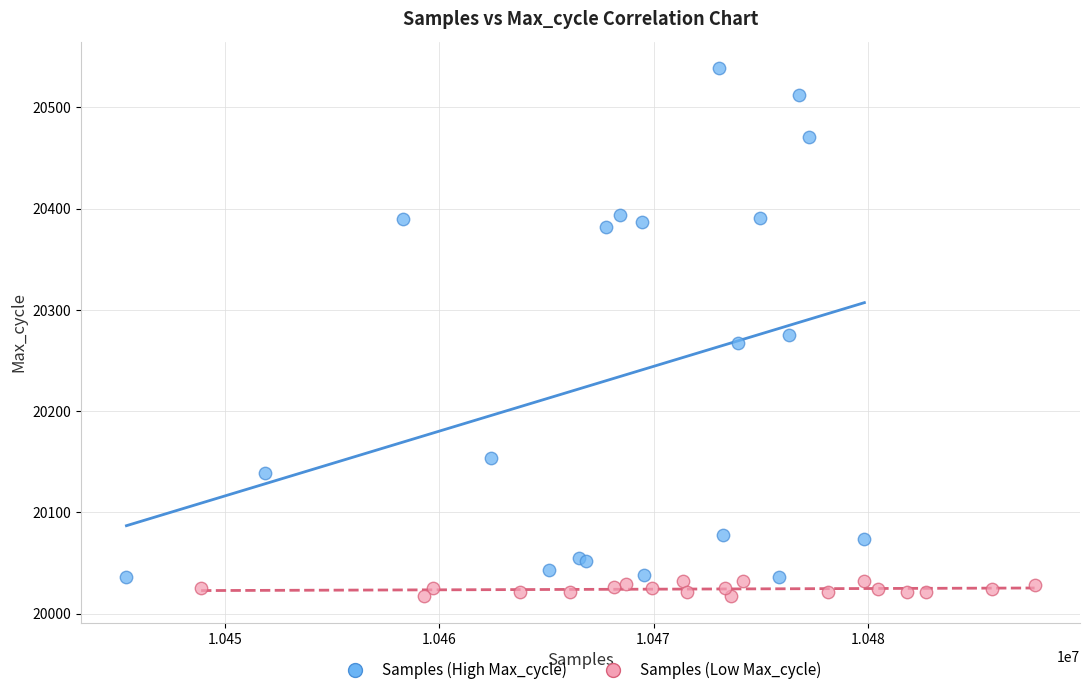

Which series contains the highest Y value?

Samples (High Max_cycle)